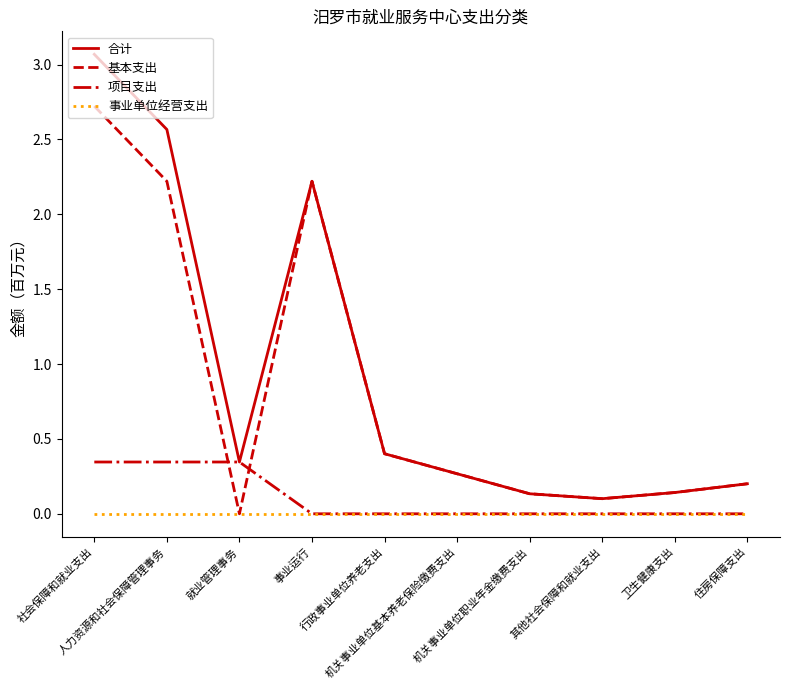

Which category has the lowest value in the 合计 series?

其他社会保障和就业支出